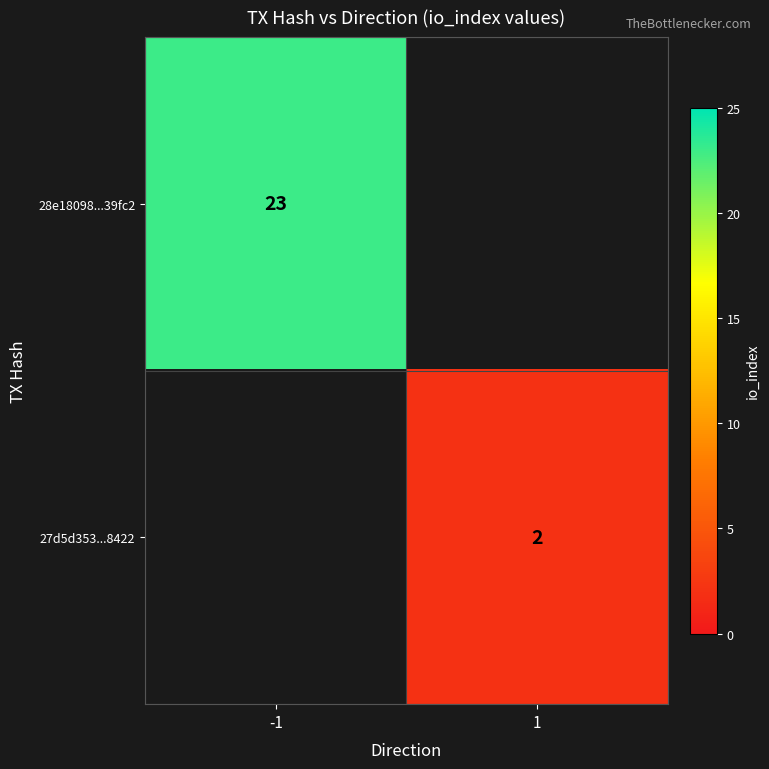

The value of 28e18098...39fc2 at -1 is 9. True or false?

False